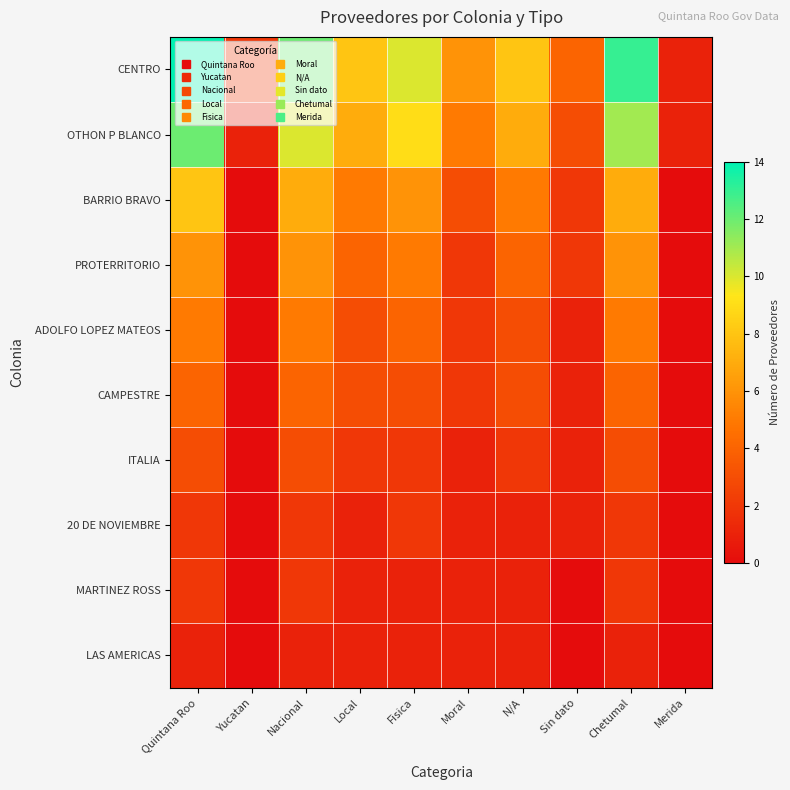

Between Yucatan and Merida, which is larger?

Yucatan